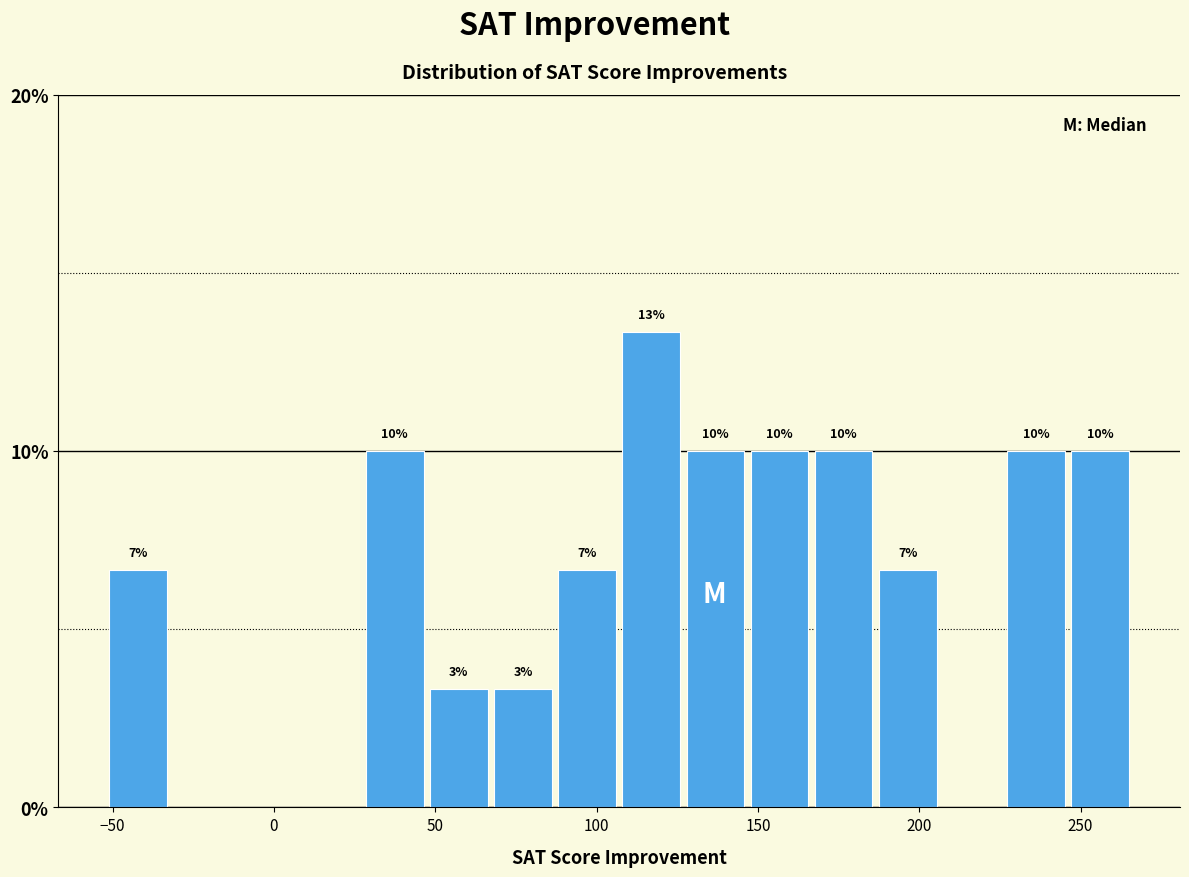

Around what value on the x-axis is the tallest bar? Give the approximate position of its centre, as read against the axis.

115